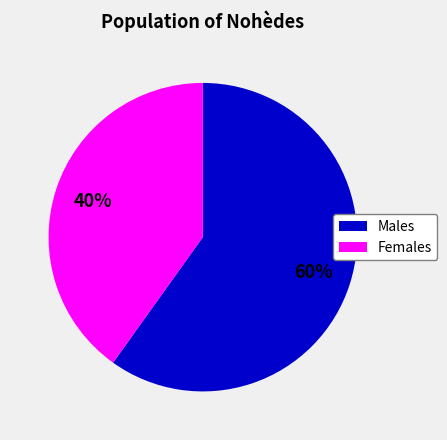

Does any single category account for the majority?

Yes